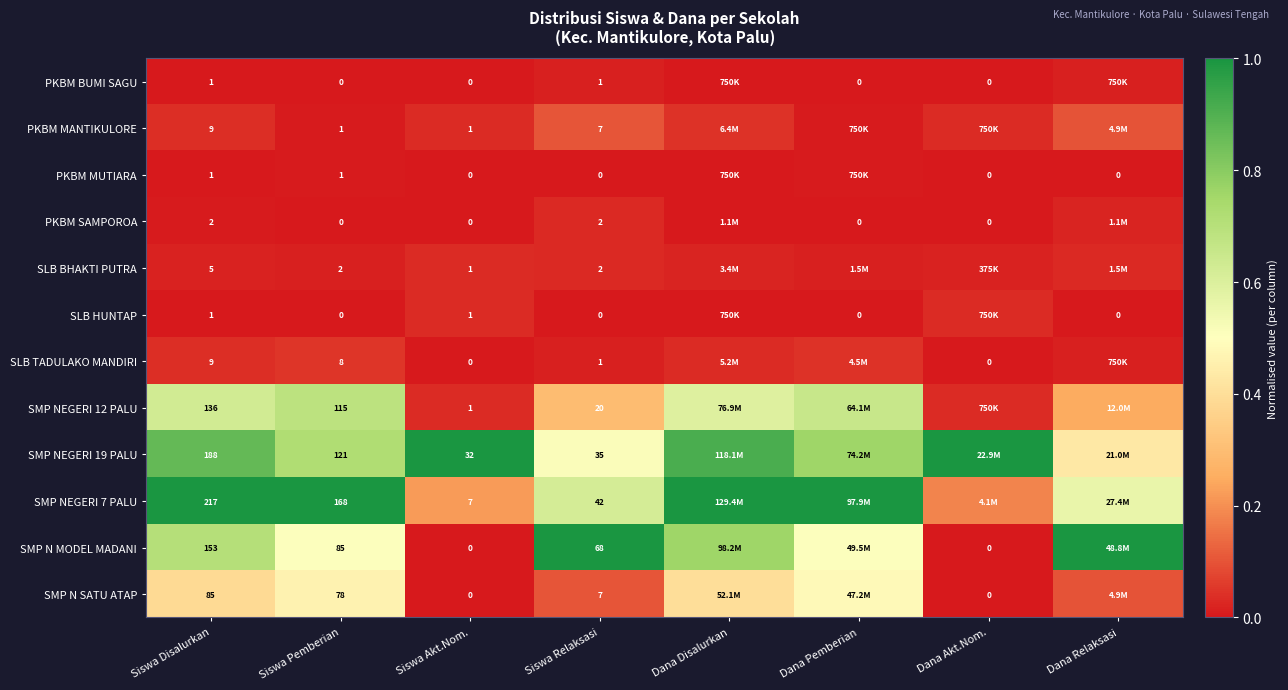

Is the value of SMP N MODEL MADANI at Siswa Relaksasi greater than the value of SMP NEGERI 19 PALU at Siswa Relaksasi?

Yes